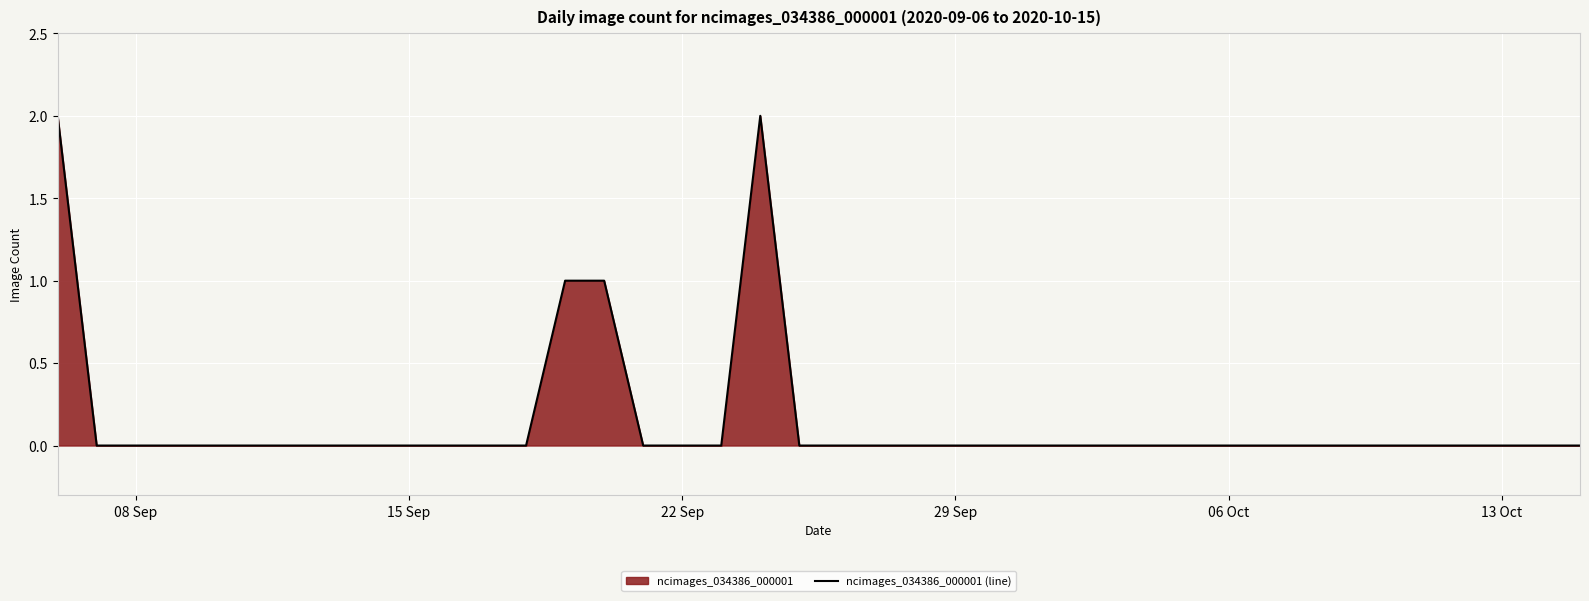

Does the chart display data point markers on the line(s)?

No